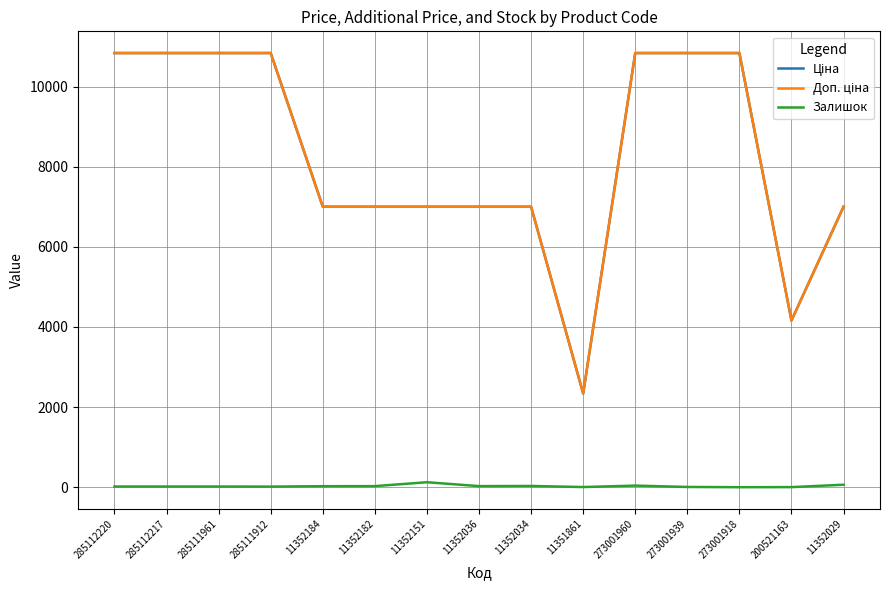

The Залишок series shows 6.0 at 273001939. True or false?

True